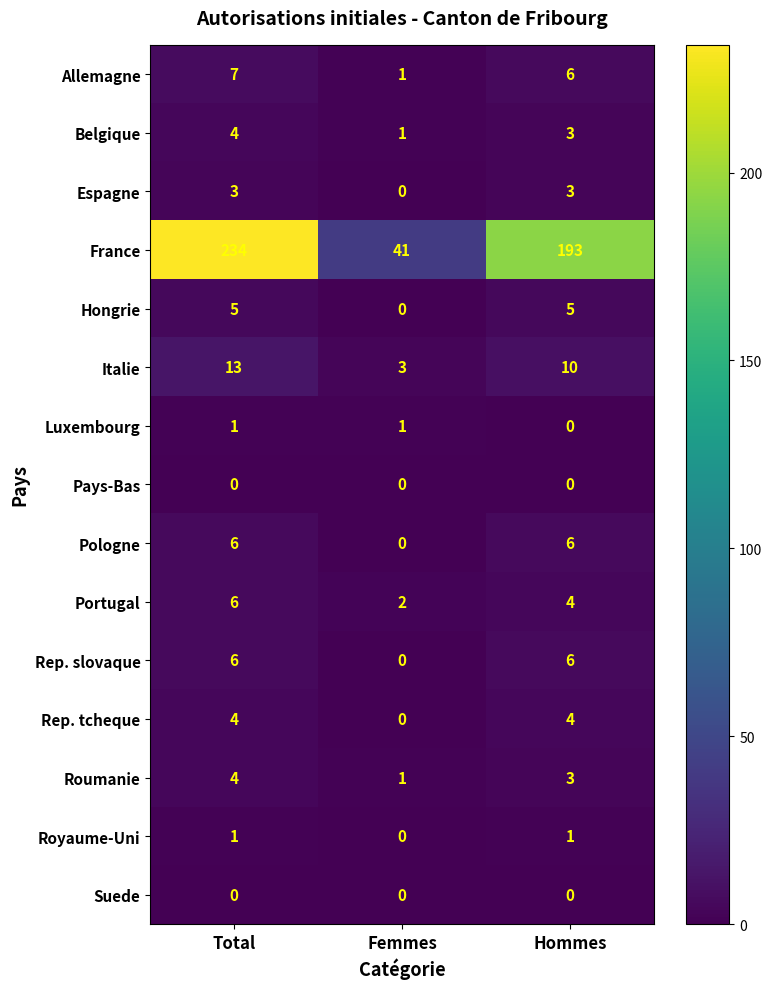

Rank the categories by Belgique value from lowest to highest.

Femmes, Hommes, Total